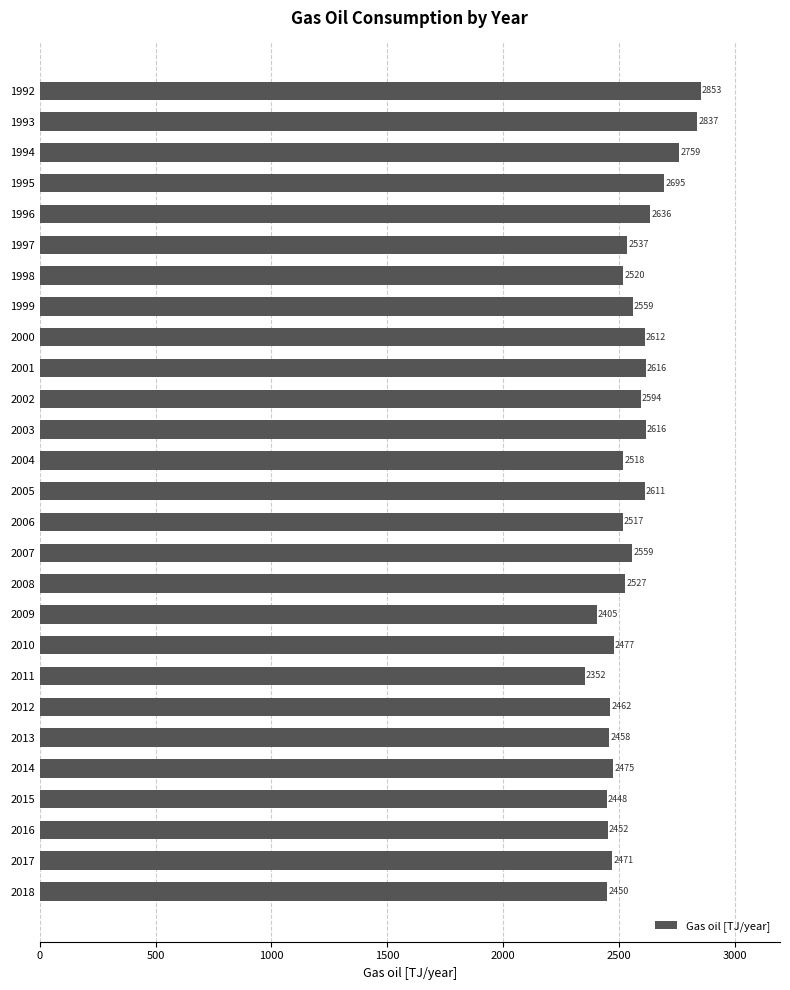

What is the value of the 25th bar from the top?

2451.8